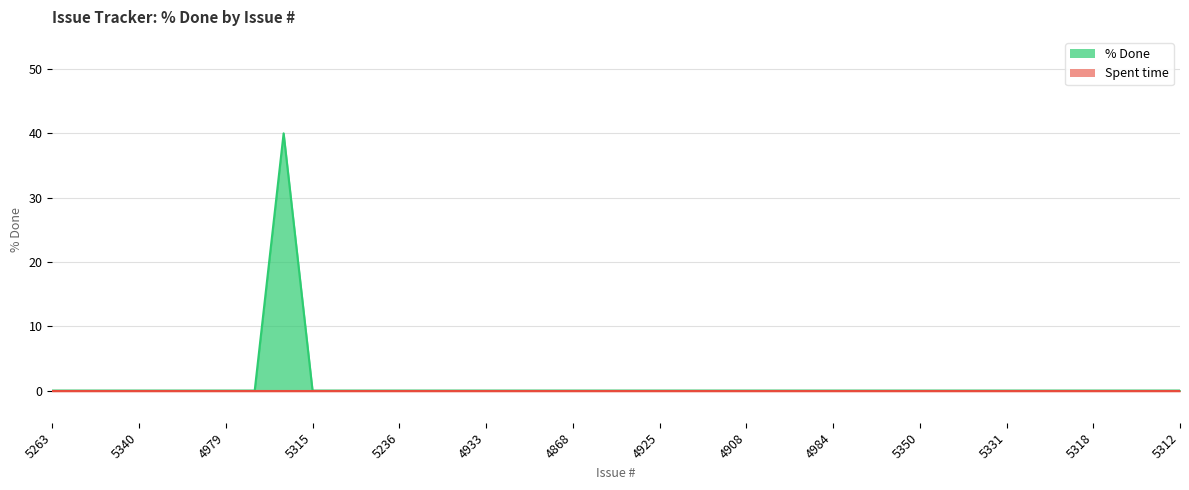

List the labels in order of value, smallest first.

5263, 5256, 5339, 5340, 5321, 5257, 4979, 5265, 5315, 5306, 5259, 5236, 5235, 4873, 4933, 4932, 4931, 4868, 4866, 4926, 4925, 4915, 4914, 4908, 4901, 4890, 4984, 4967, 5260, 5350, 5349, 5345, 5331, 5328, 5326, 5318, 5317, 5316, 5312, 5327